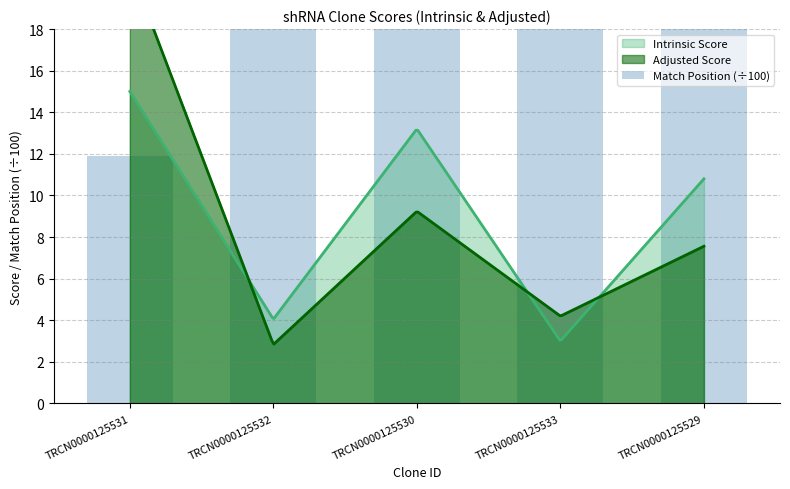

Read the value at TRCN0000125531.

11.9